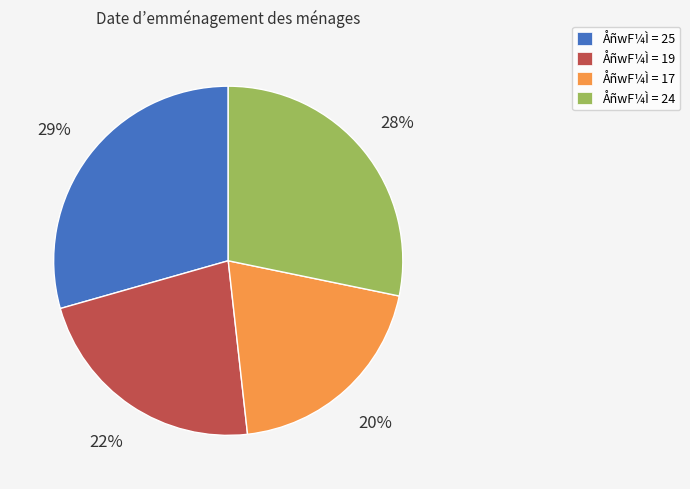

How many slices are in this pie chart?

4